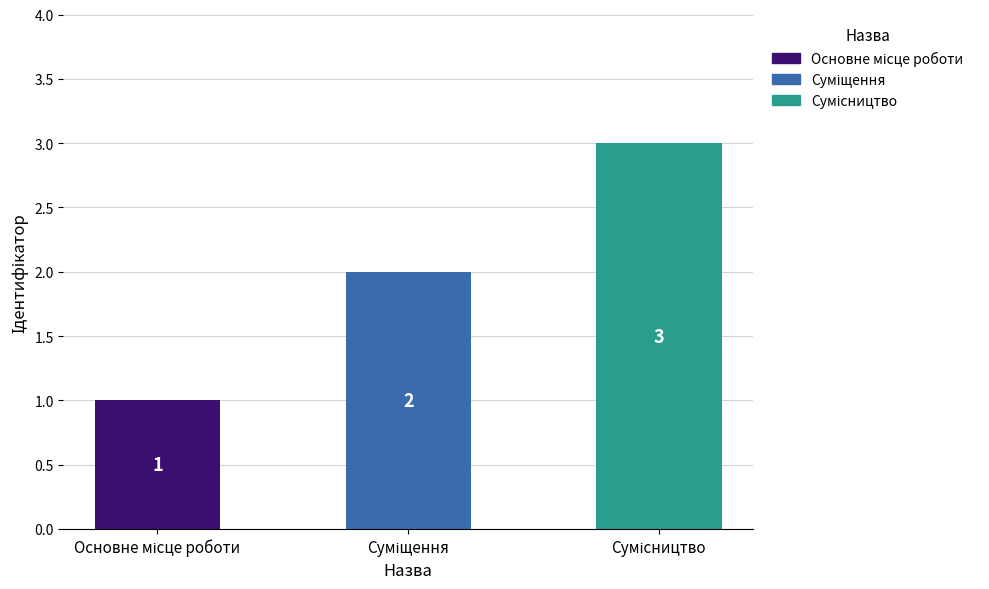

What is the value of the 1st bar from the left?

1